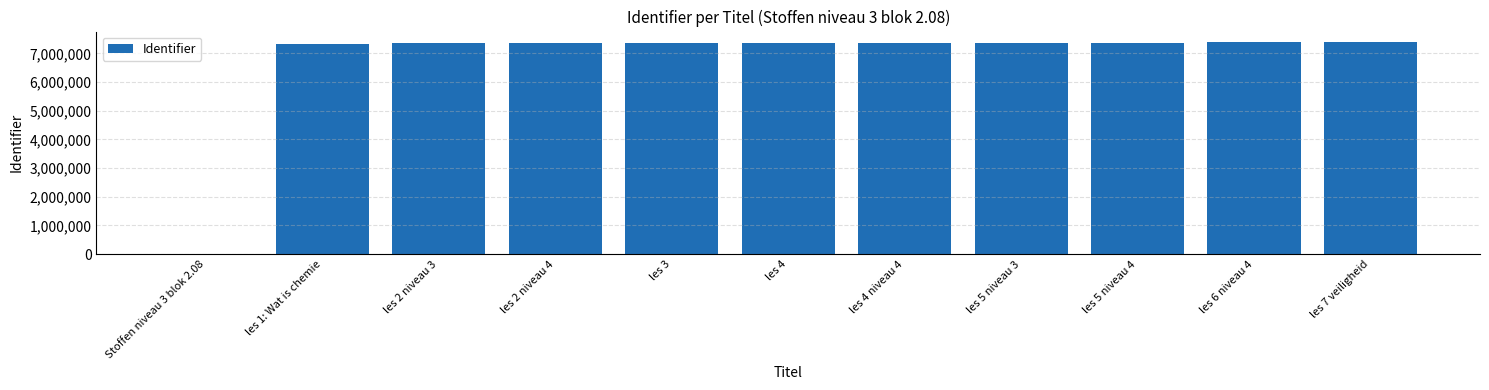

At which label is the value closest to 3696391?

les 1: Wat is chemie